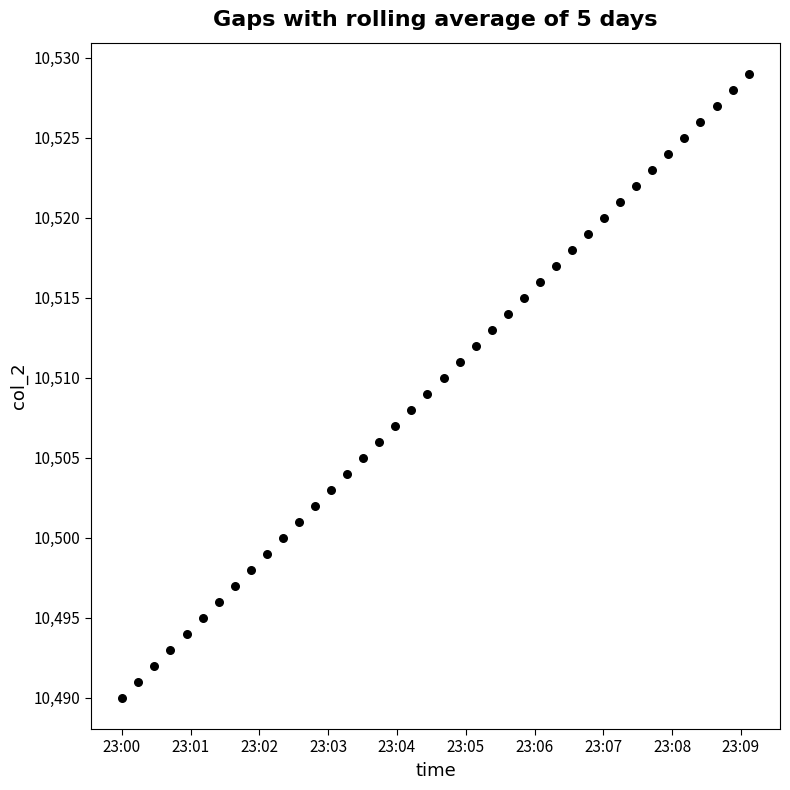

How many data points are displayed?

40